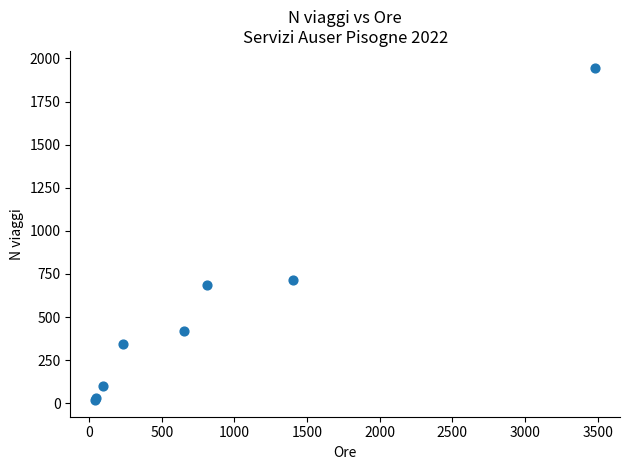

What Y value in the scatter plot is closest to 982?

715